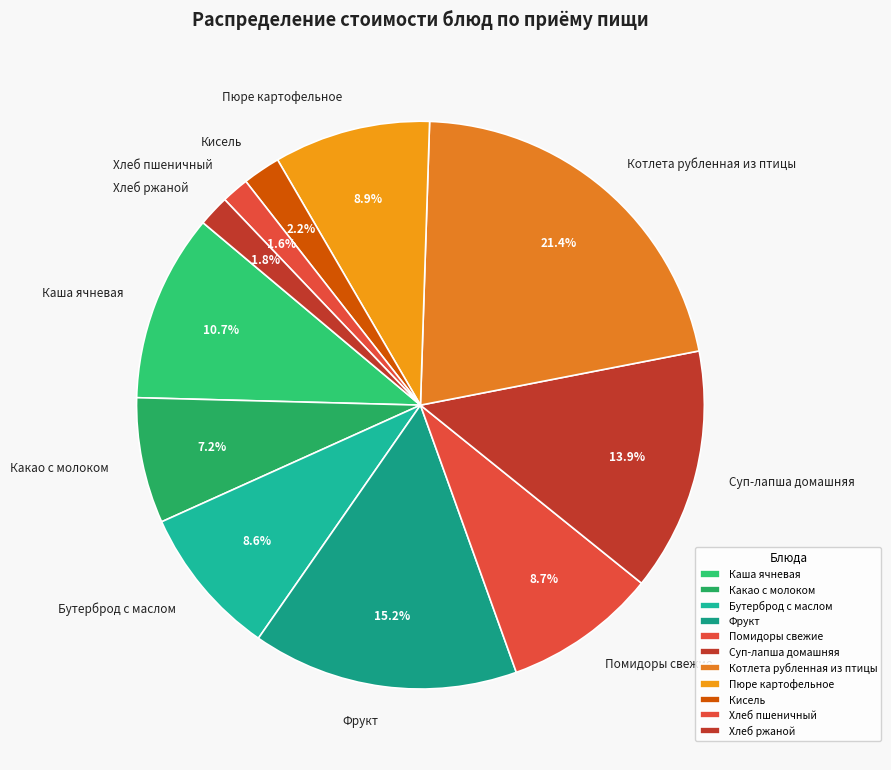

Is Фрукт the majority of the pie?

No